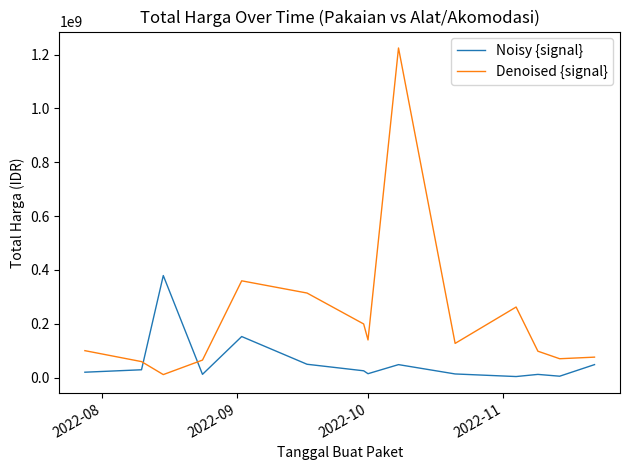

Does the chart display data point markers on the line(s)?

No